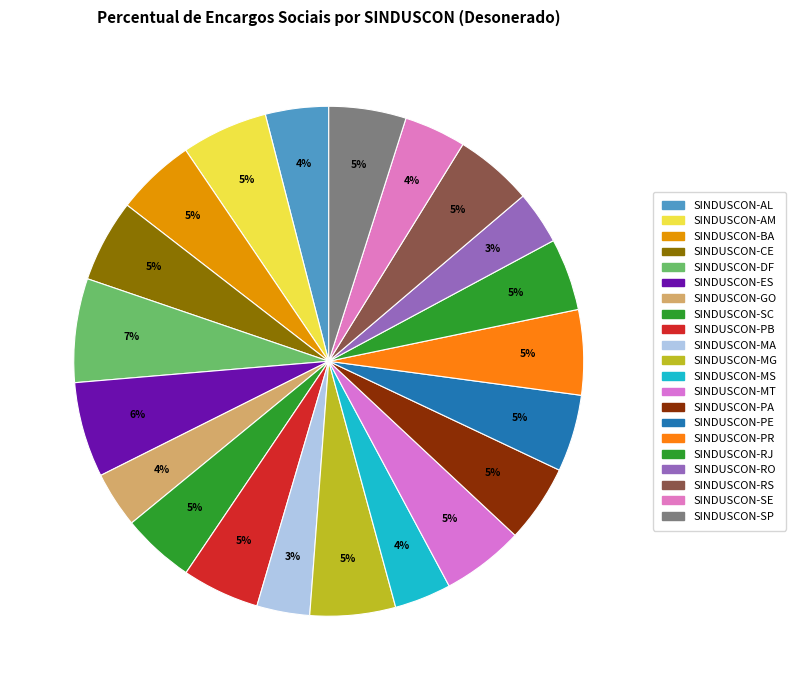

What percentage is NOT represented by SINDUSCON-MG?

94.6%